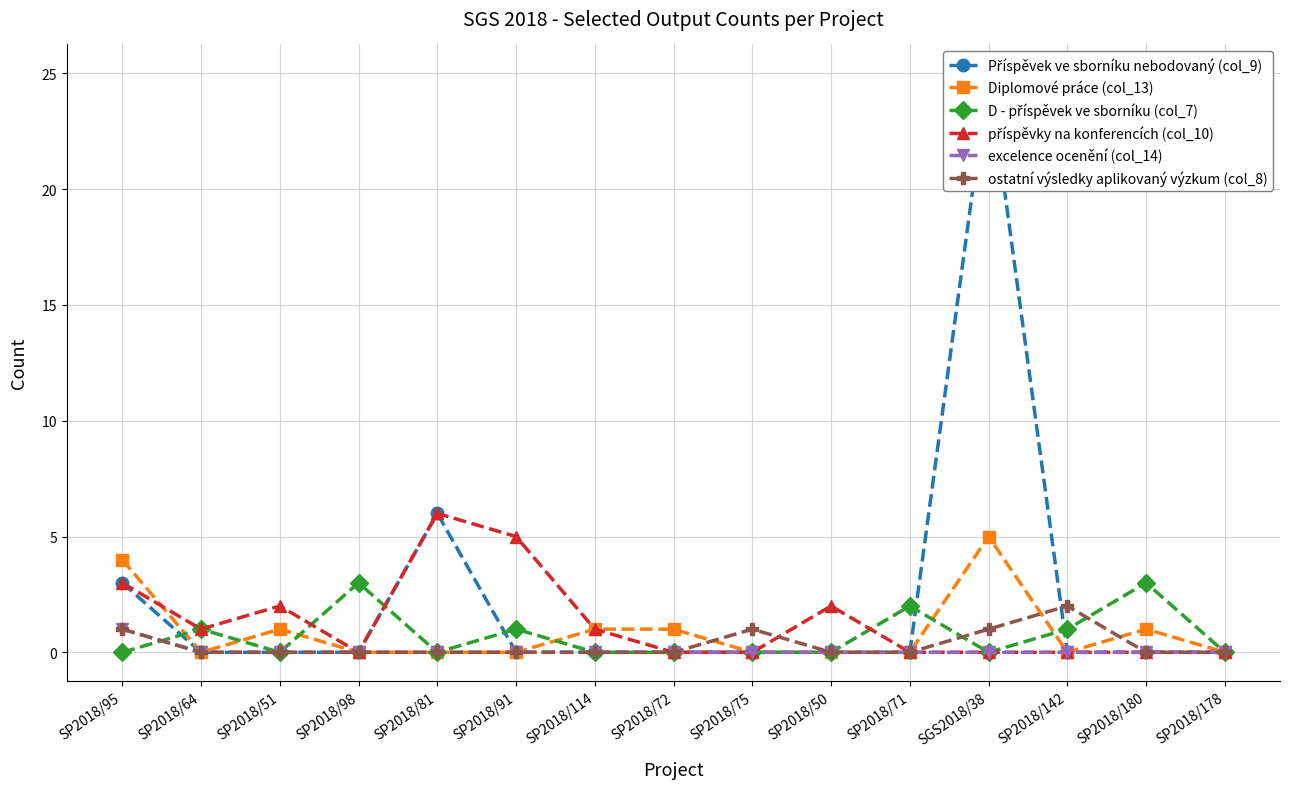

True or false: Příspěvek ve sborníku nebodovaný (col_9) and D - příspěvek ve sborníku (col_7) cross at least once.

True